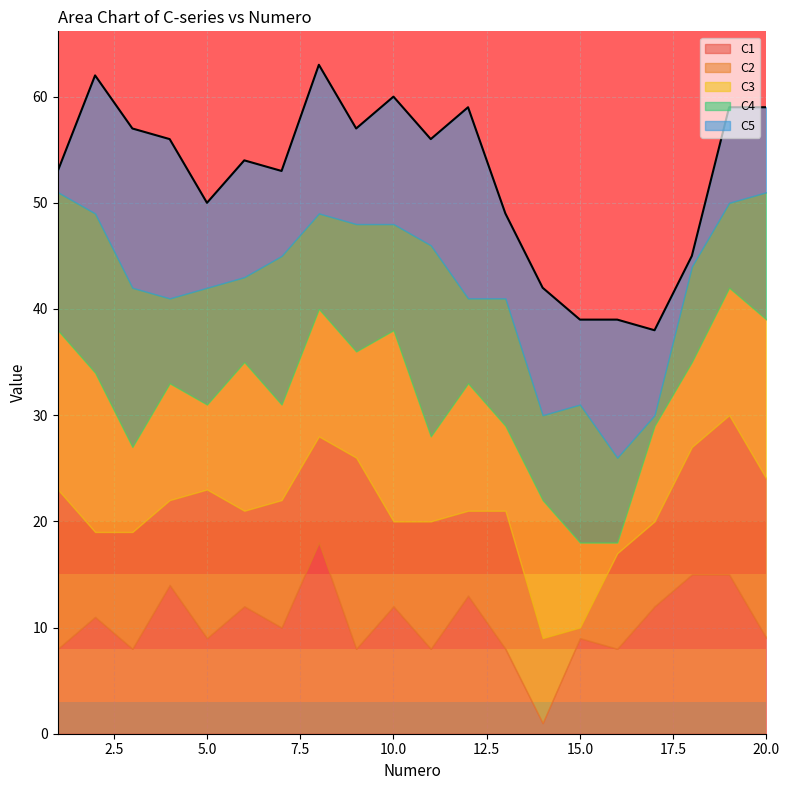

What is the total value across all series at 5.0?

50